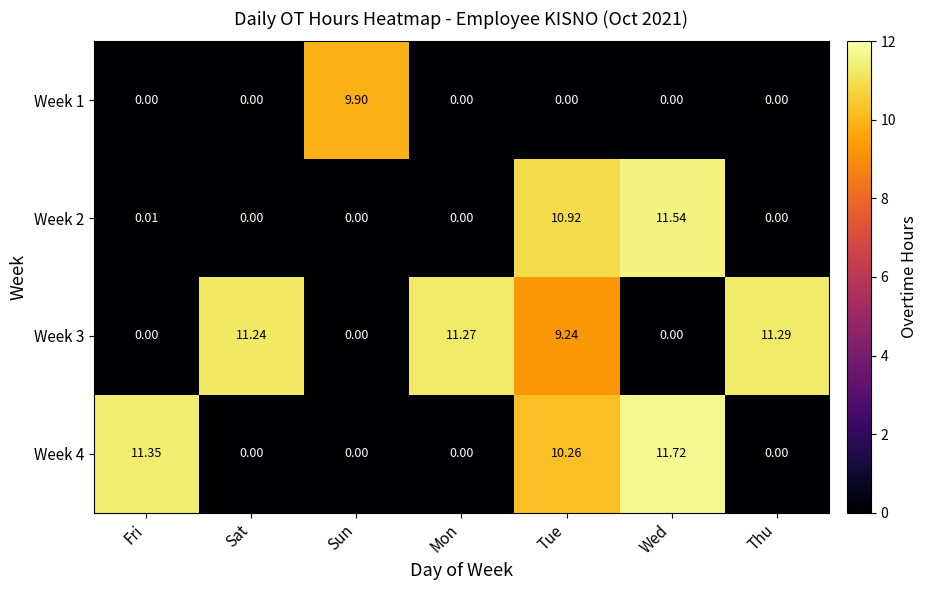

How many distinct data groups are displayed?

4